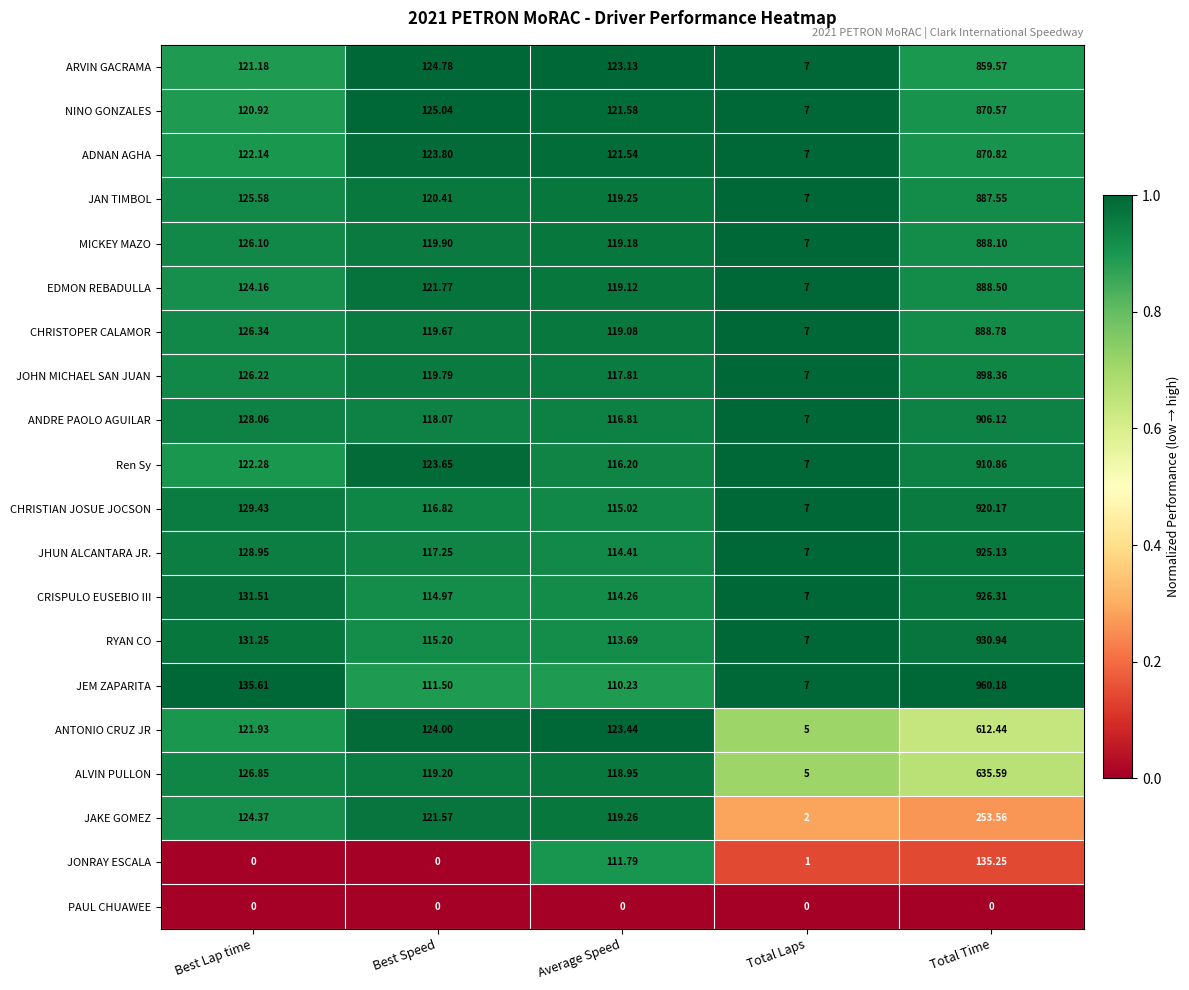

Rank the series by their maximum value, from highest to lowest.

JEM ZAPARITA, RYAN CO, CRISPULO EUSEBIO III, JHUN ALCANTARA JR., CHRISTIAN JOSUE JOCSON, Ren Sy, ANDRE PAOLO AGUILAR, JOHN MICHAEL SAN JUAN, CHRISTOPER CALAMOR, EDMON REBADULLA, MICKEY MAZO, JAN TIMBOL, ADNAN AGHA, NINO GONZALES, ARVIN GACRAMA, ALVIN PULLON, ANTONIO CRUZ JR, JAKE GOMEZ, JONRAY ESCALA, PAUL CHUAWEE